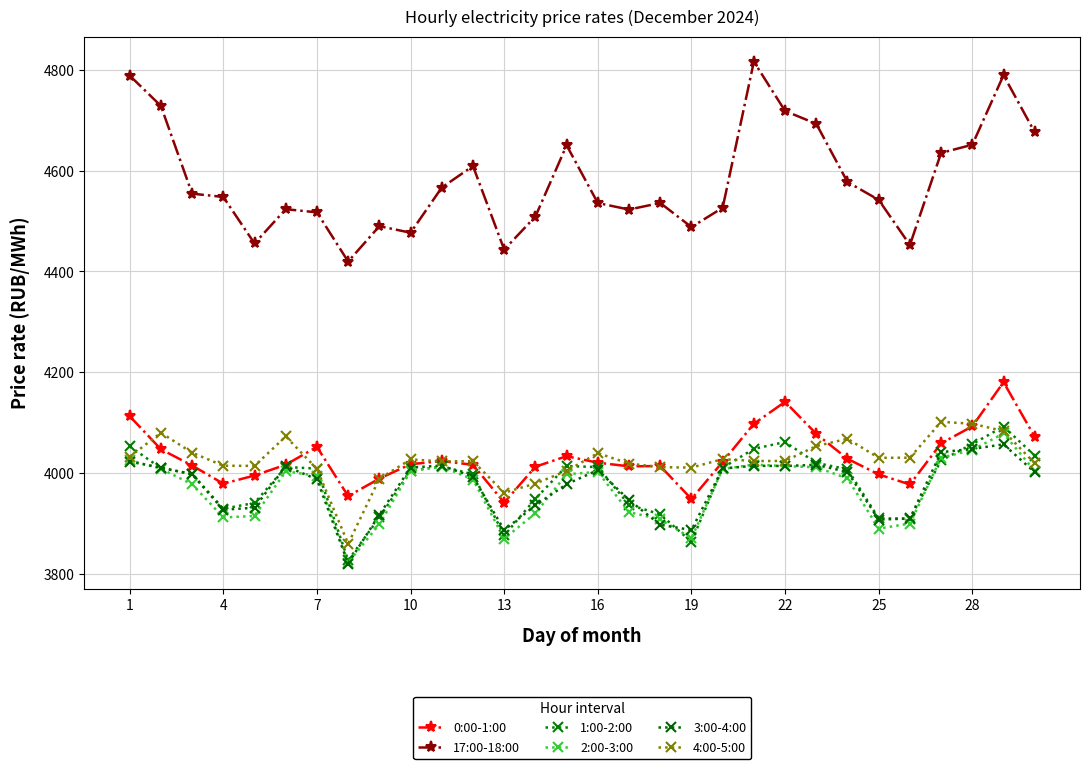

Which series has the largest total across all categories?

17:00-18:00